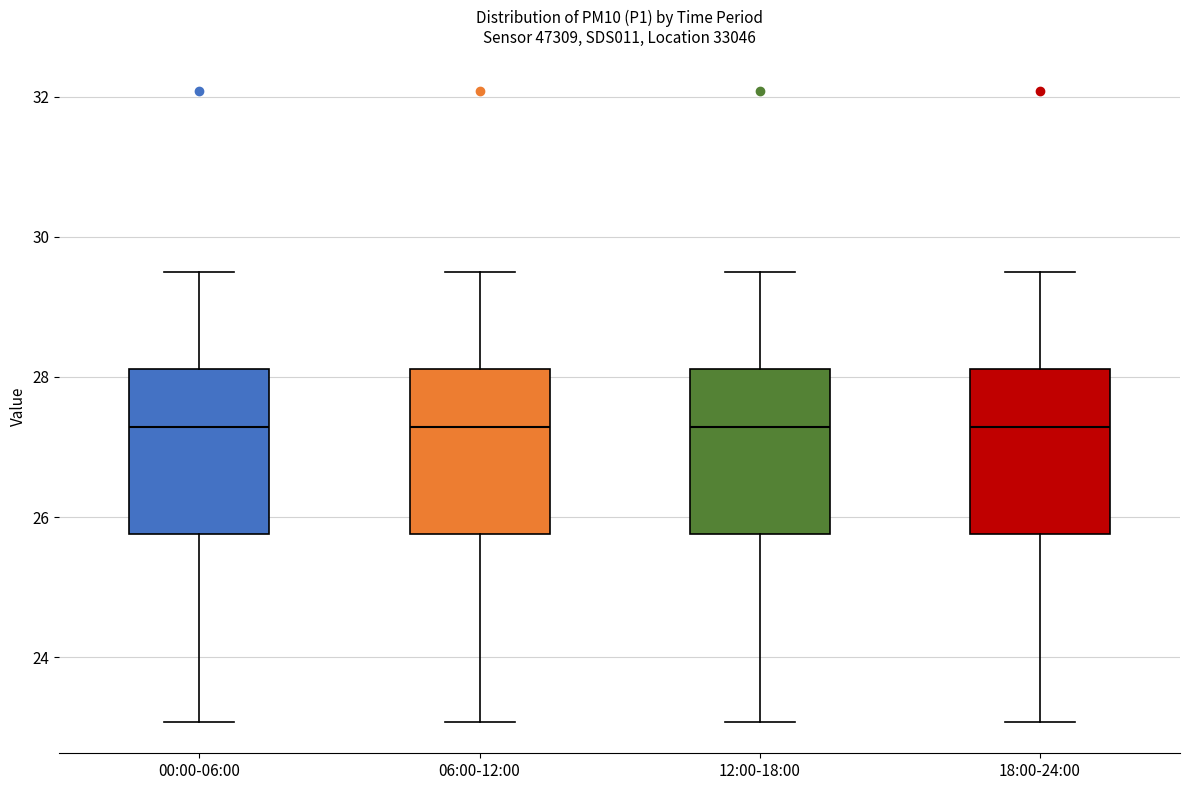

Where does the lower whisker of the box for 00:00-06:00 end on the y-axis? The values are not printed on the chart, so give them approximately, as read against the axis.

23.0